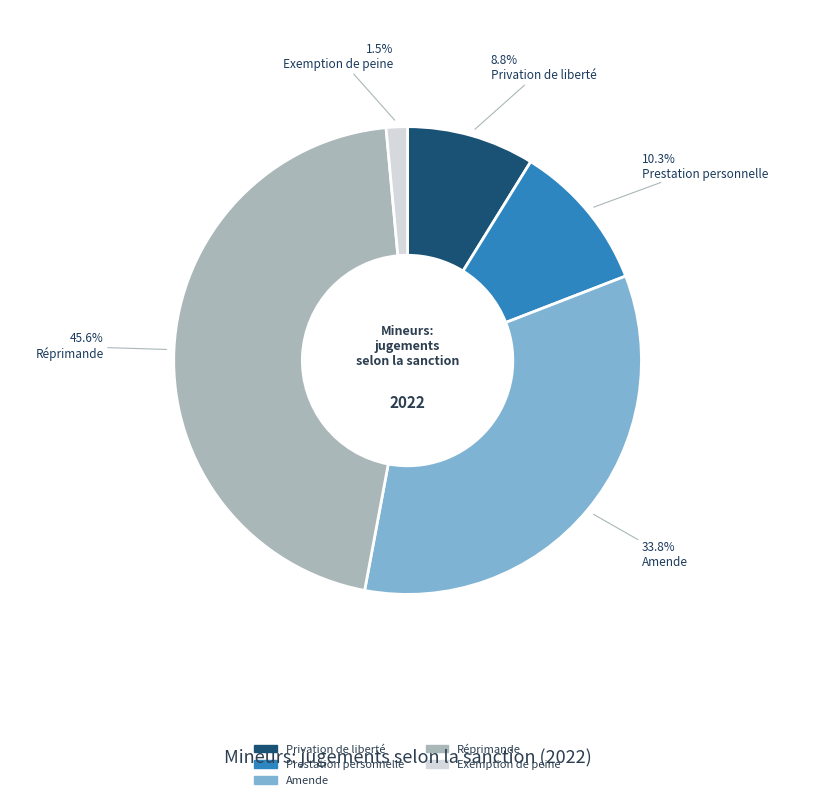

Does any single category account for the majority?

No